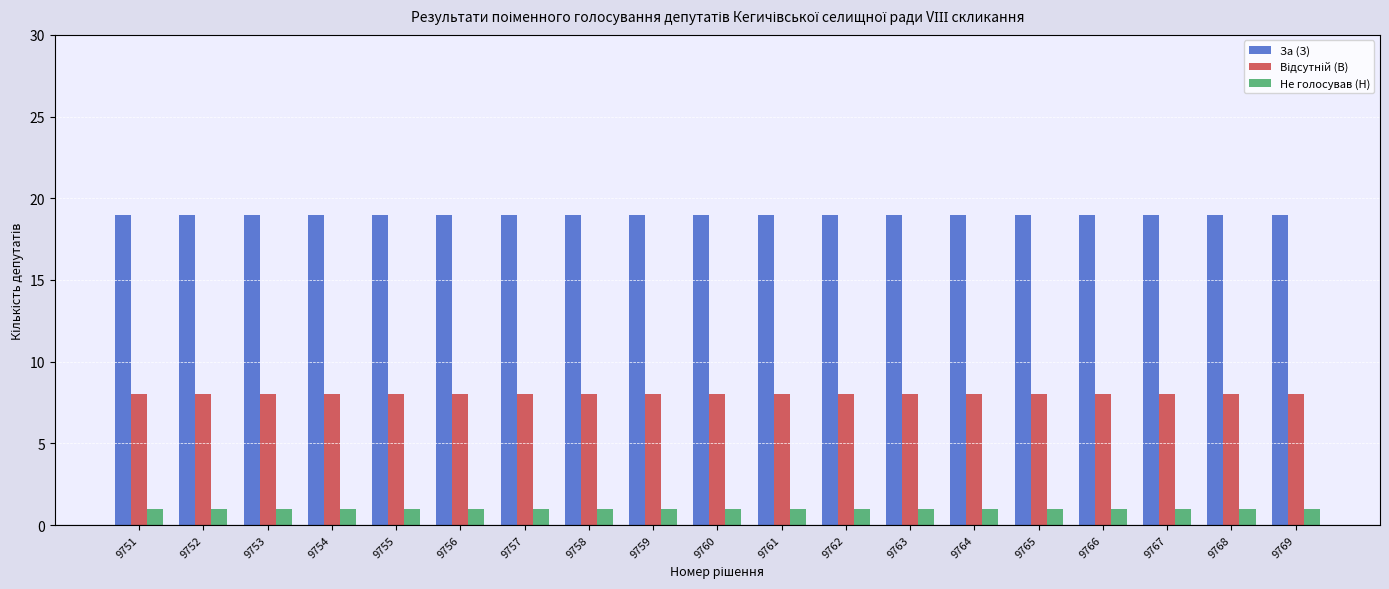

What is the sum of all Не голосував (Н) values?

19